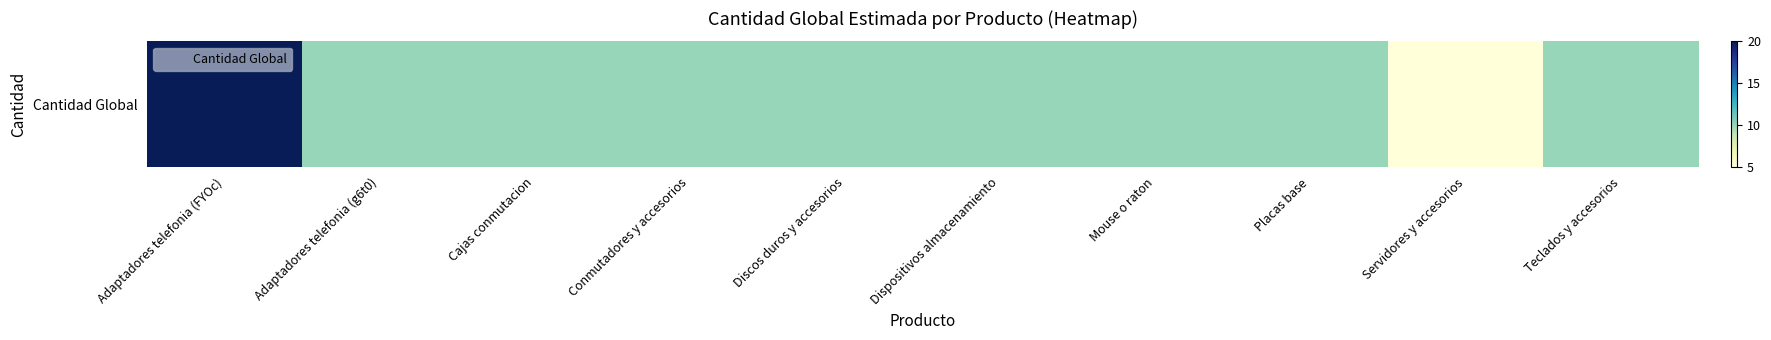

Between Adaptadores telefonia (g6t0) and Cajas conmutacion, which is larger?

Adaptadores telefonia (g6t0)